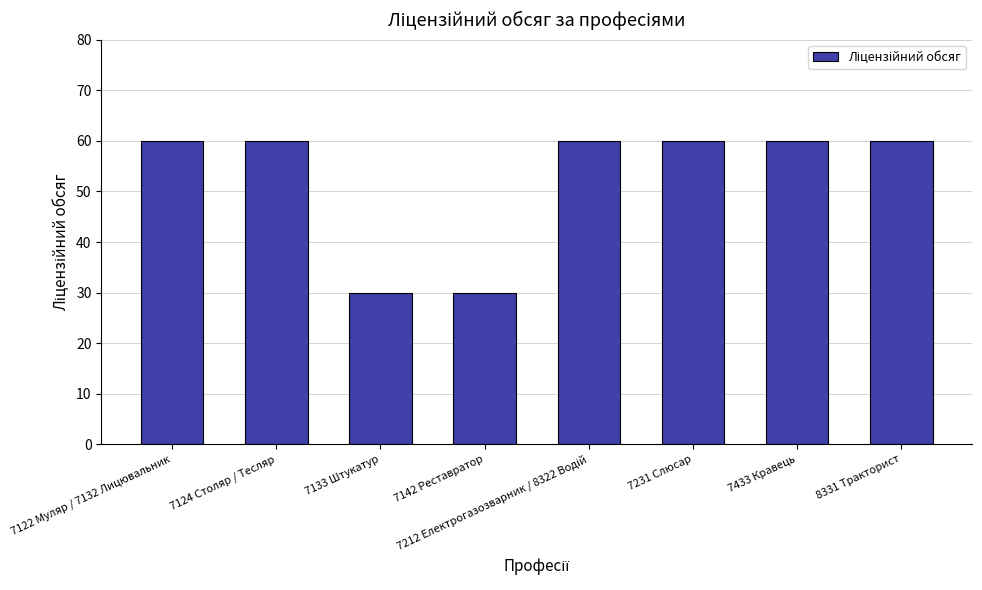

What is the minimum value shown in the chart?

30